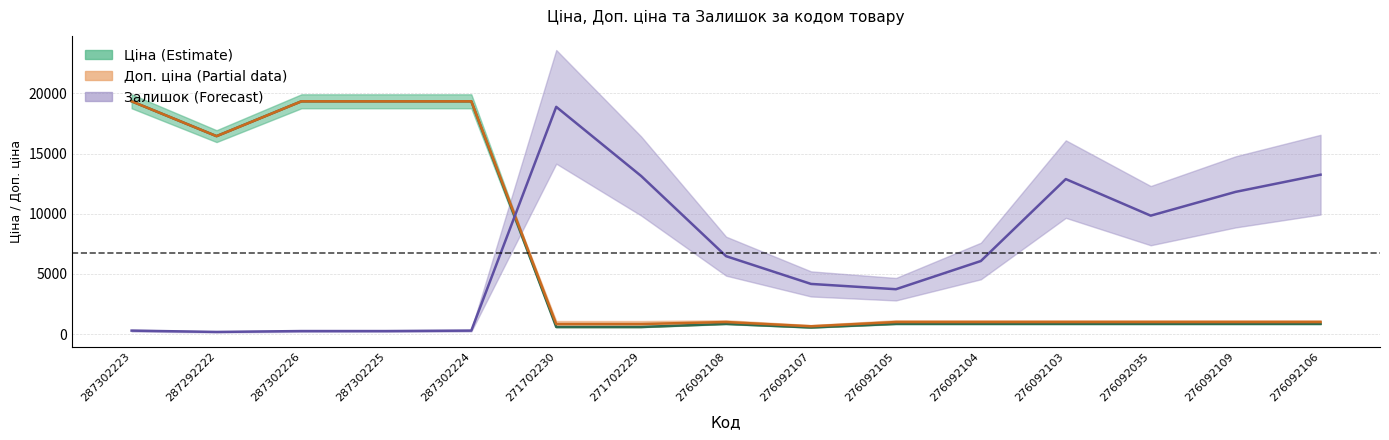

Is it true that Залишок equals 3298.6 at 276092104?

False